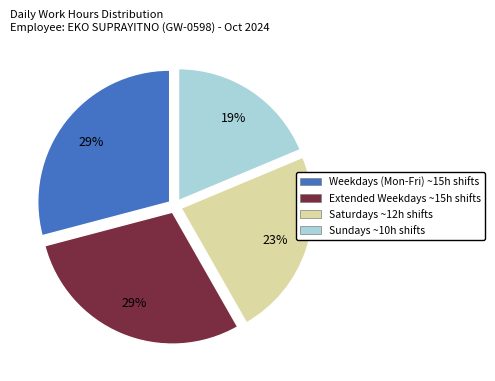

Is there any slice that represents more than half of the pie?

No